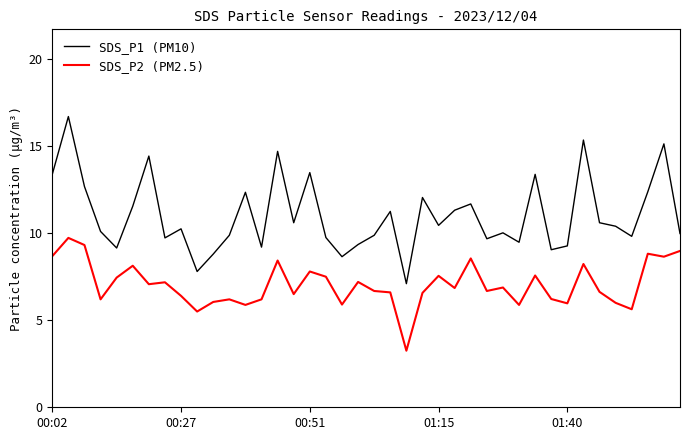

What is the maximum value for SDS_P1 (PM10)?

16.7